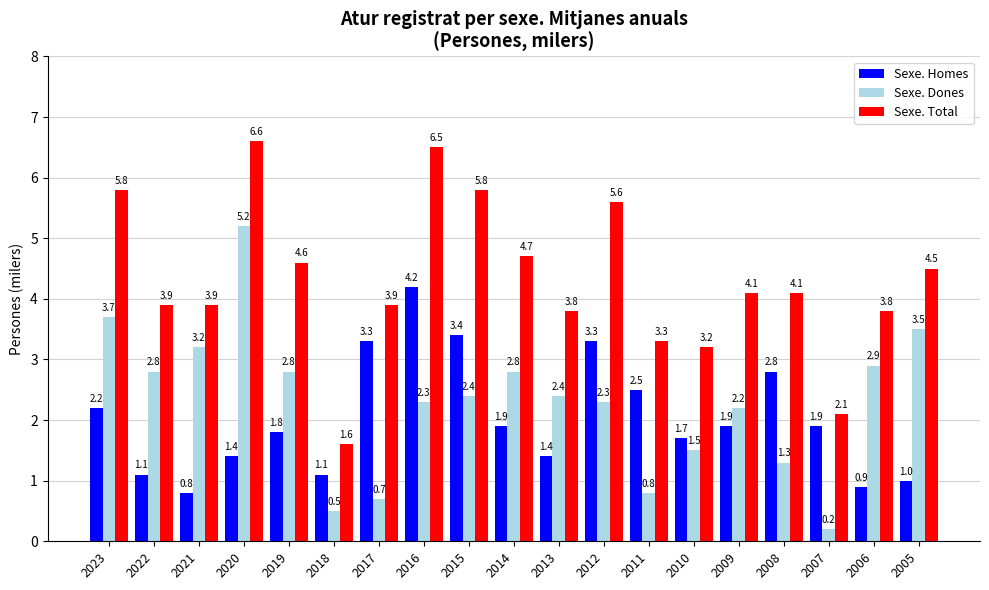

How many bars are there in each group?

3